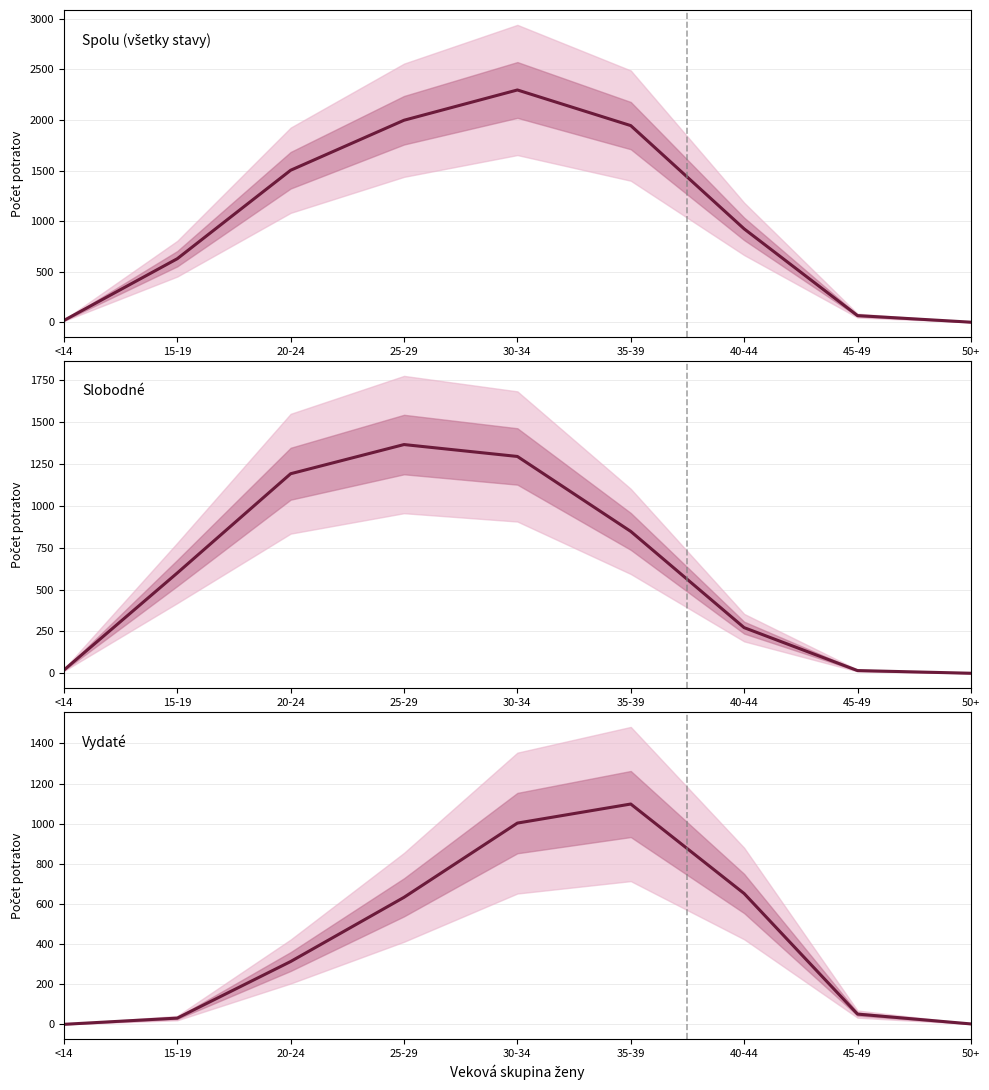

Rank the series by their maximum value, from highest to lowest.

Spolu (všetky stavy), Slobodné, Vydaté